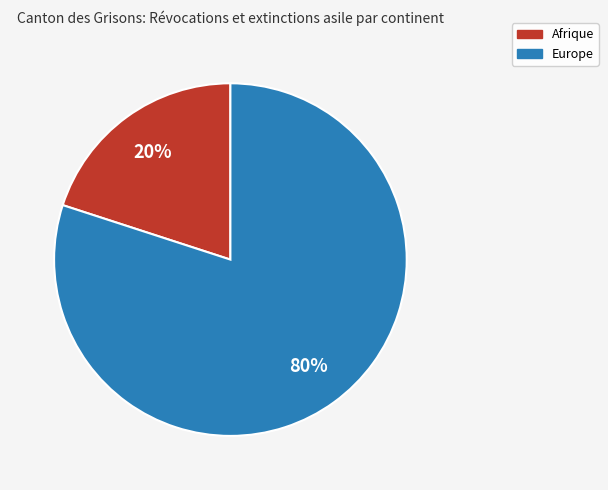

Is there a majority slice in this chart?

Yes